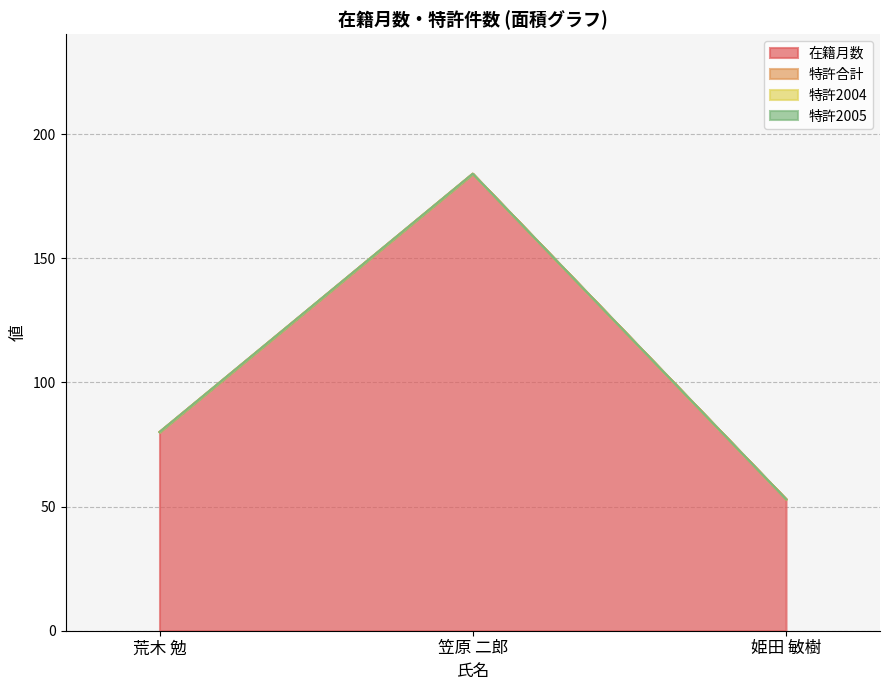

What is the difference between the maximum and minimum values in the 在籍月数 series?

131